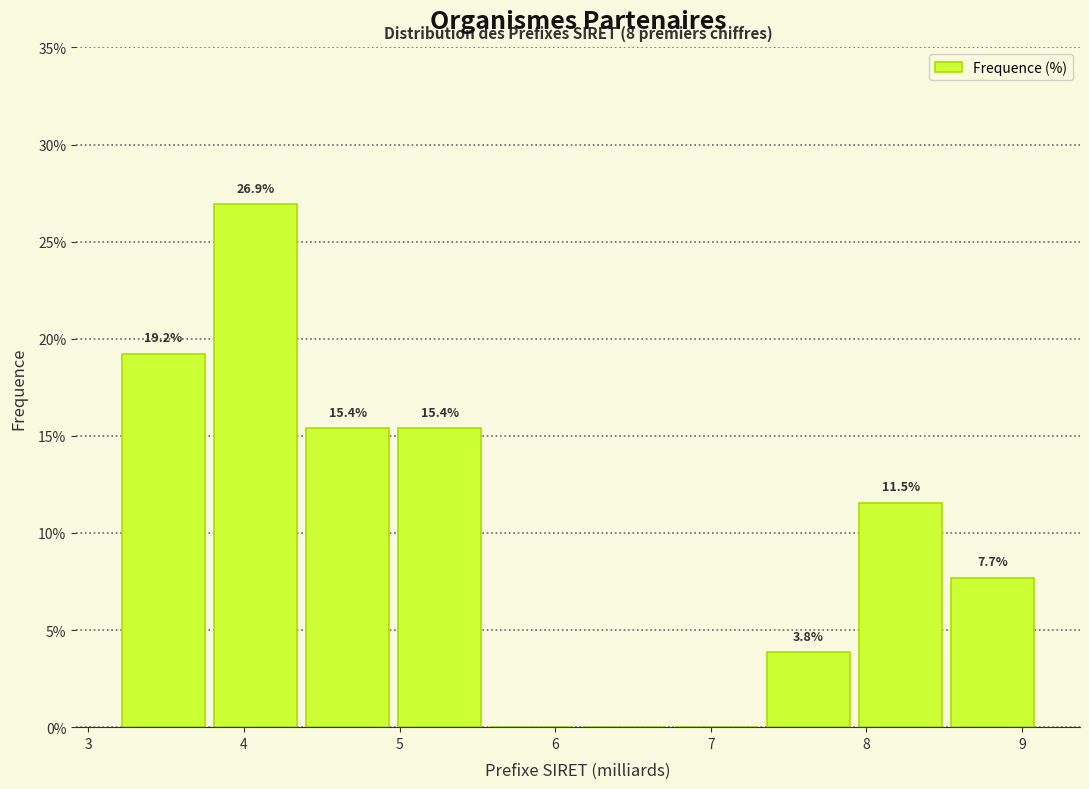

Over which range of the x-axis is the bar tallest?

3.8 to 4.4